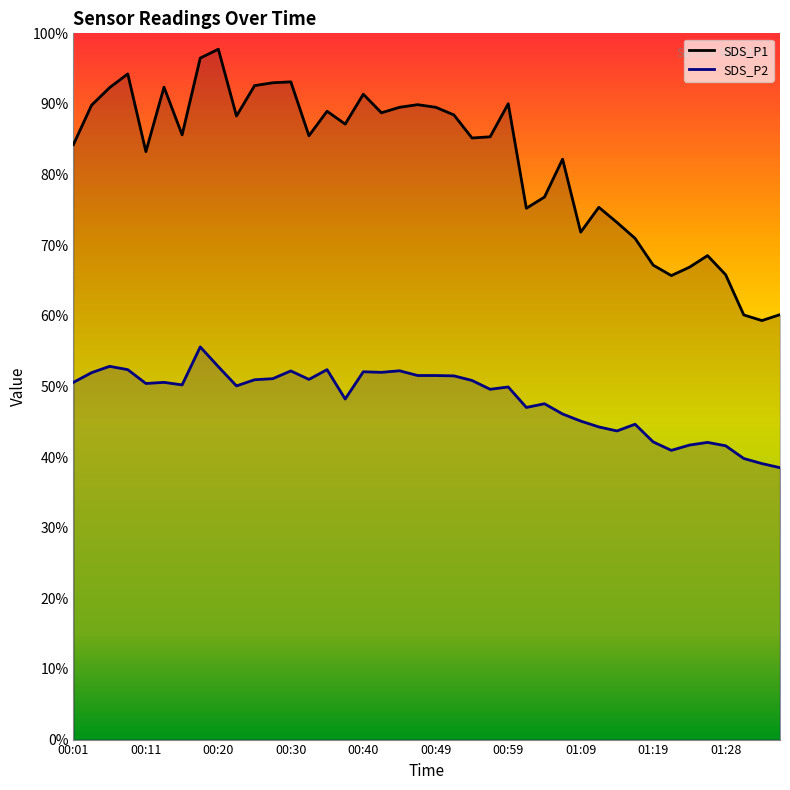

Reading left to right, transcribe all the data shown in this chart.

SDS_P1: 84.2	89.8	92.3	94.2	83.2	92.4	85.6	96.5	97.8	88.3	92.6	93.0	93.1	85.5	89.0	87.2	91.4	88.8	89.5	89.9	89.5	88.5	85.2	85.3	90.0	75.2	76.8	82.2	71.8	75.4	73.2	71.0	67.2	65.7	66.9	68.5	65.8	60.1	59.3	60.2
SDS_P2: 50.6	52.0	52.9	52.4	50.4	50.6	50.2	55.6	52.8	50.1	51.0	51.1	52.2	51.0	52.4	48.2	52.1	52.0	52.2	51.5	51.5	51.5	50.9	49.6	49.9	47.0	47.5	46.1	45.1	44.3	43.7	44.6	42.1	41.0	41.7	42.1	41.6	39.8	39.1	38.5